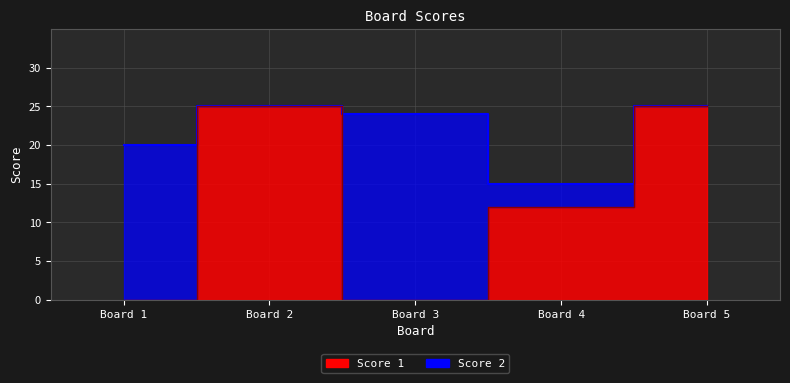

What is the change in value from Board 4 to Board 5?

+13